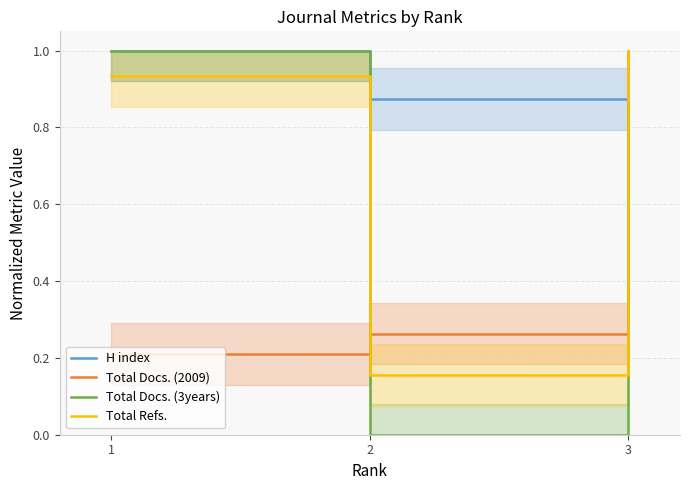

At which category is the sum across all series the highest?

3